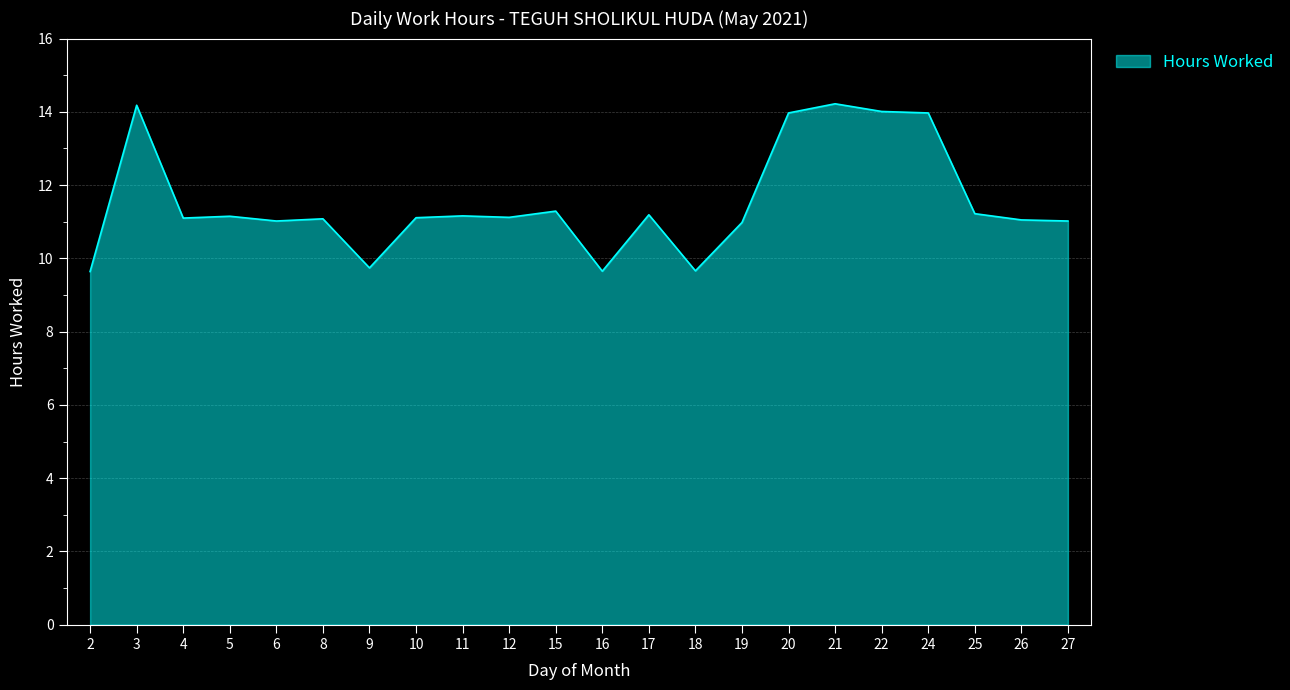

What is the change in value from 4 to 11?

+0.1